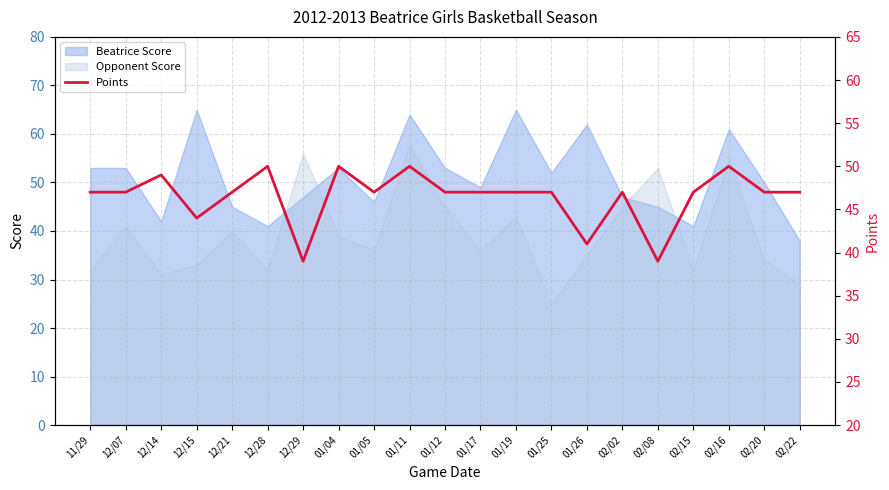

How many data points are less than 47?

4